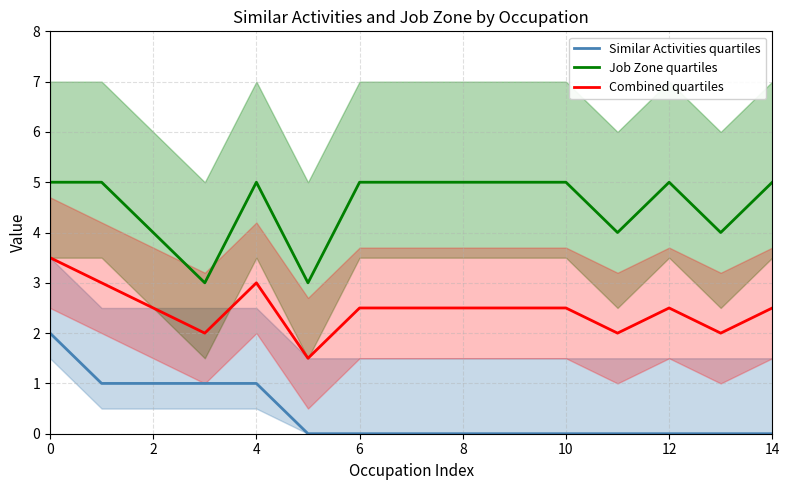

Which series has the largest range (max minus min)?

Similar Activities quartiles